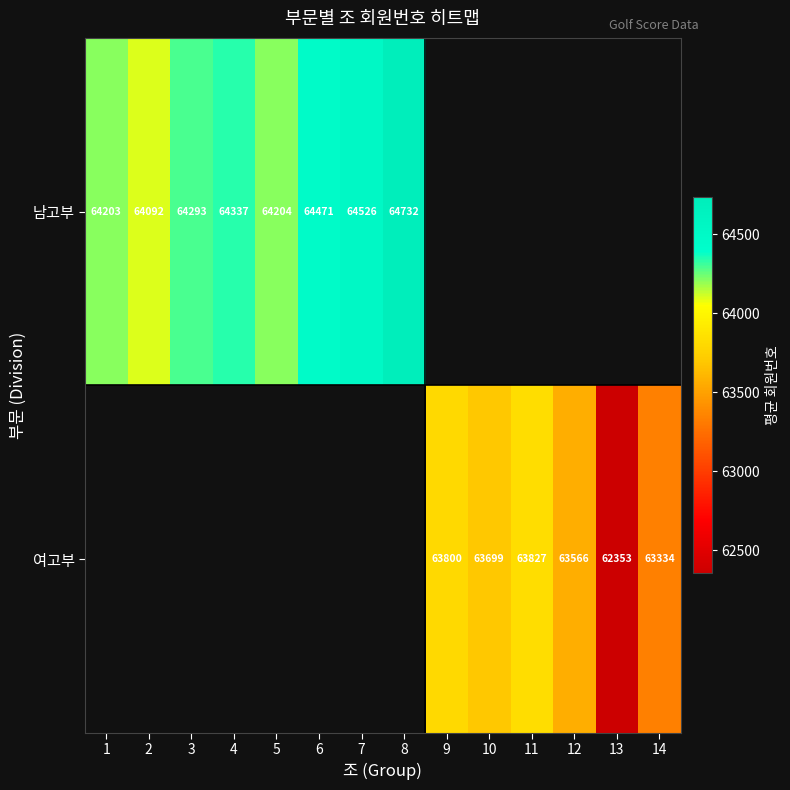

True or false: 여고부 has a value of 62353.0 at 13.

True